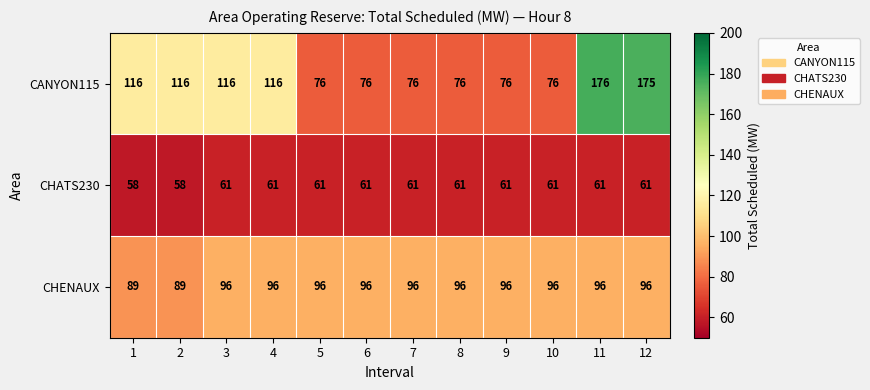

What is the smallest value displayed?

58